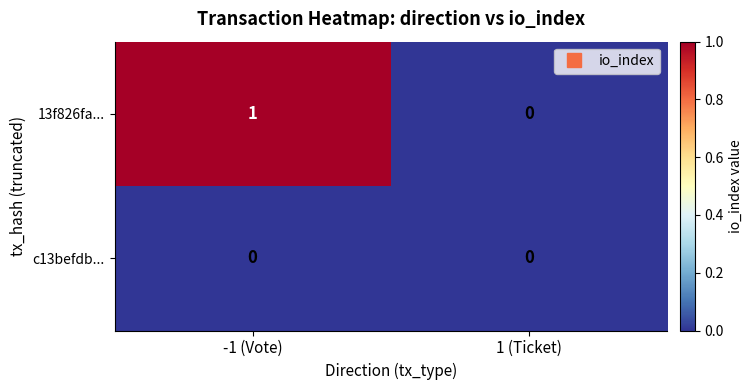

How many data points does each series have?

2